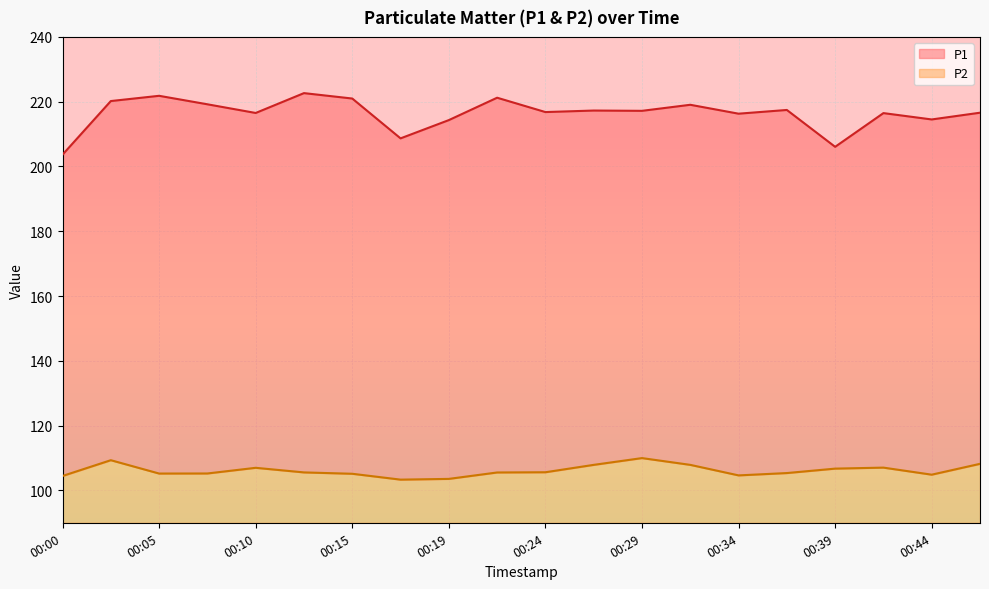

Is the value of P2 at 00:07 greater than the value of P1 at 00:02?

No